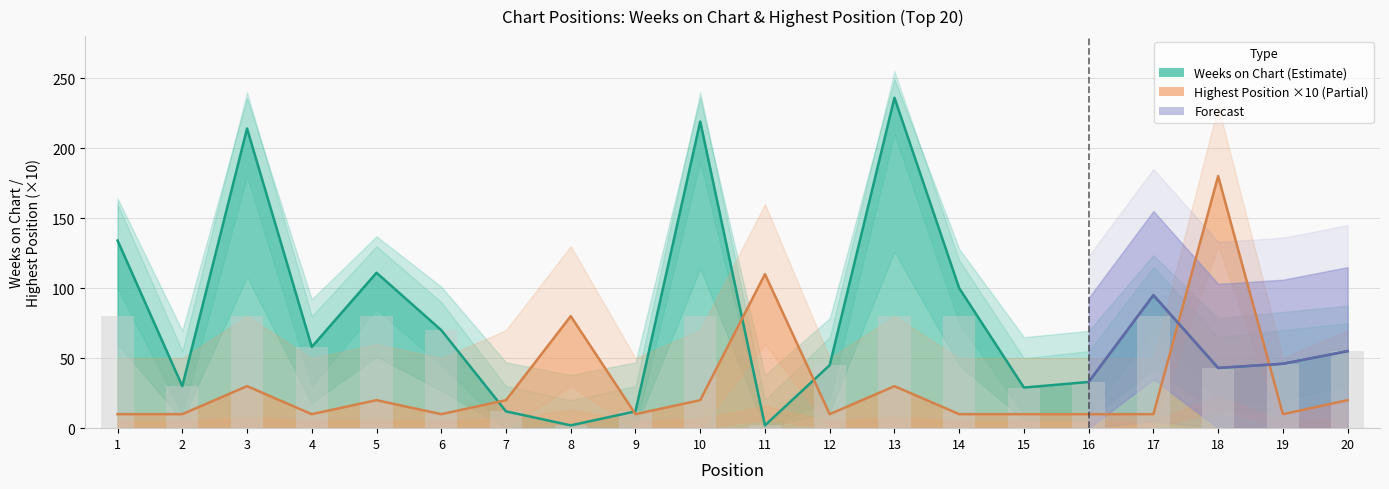

What is the lowest value of the Weeks on Chart series?

2